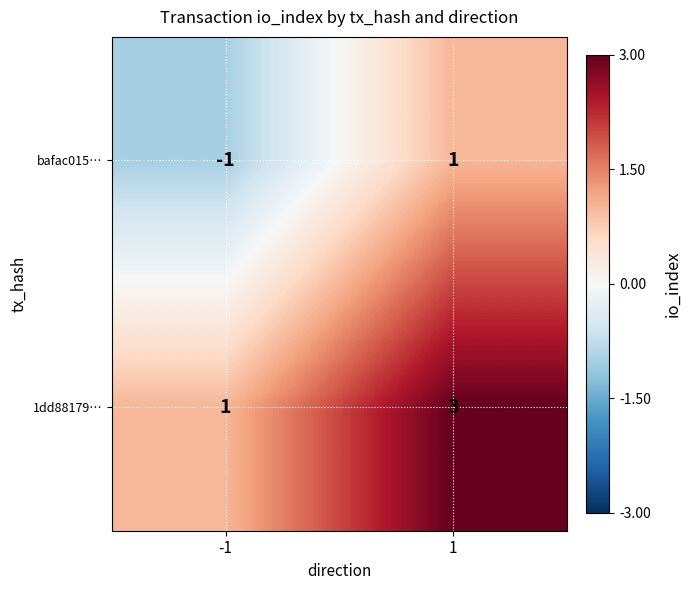

Is it true that 1dd88179… equals 1 at -1?

True